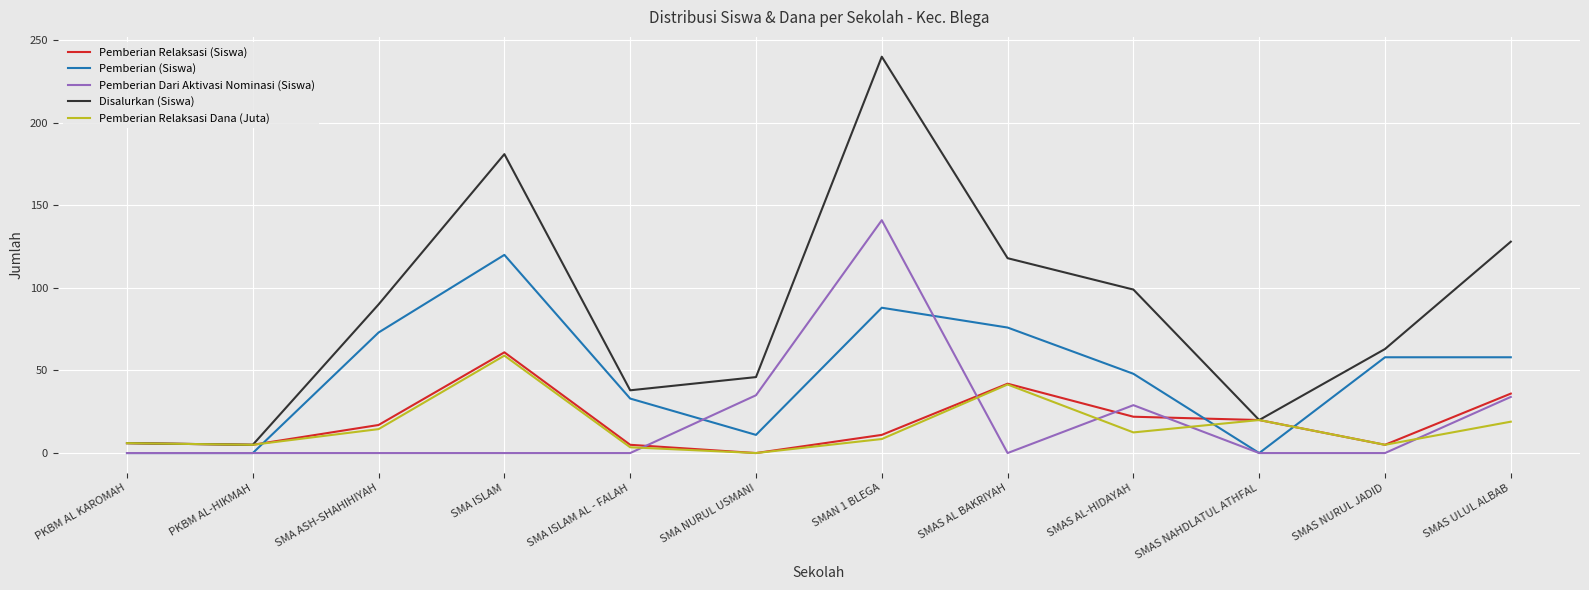

What is the difference between the maximum and minimum values in the Pemberian Relaksasi (Siswa) series?

61.0